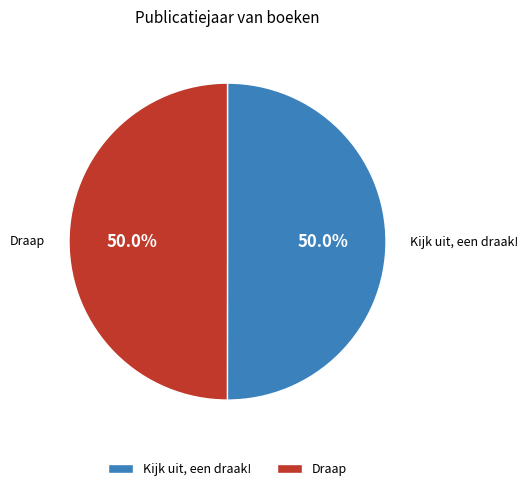

Approximately how many times larger is the value at Kijk uit, een draak! compared to Draap?

1.0